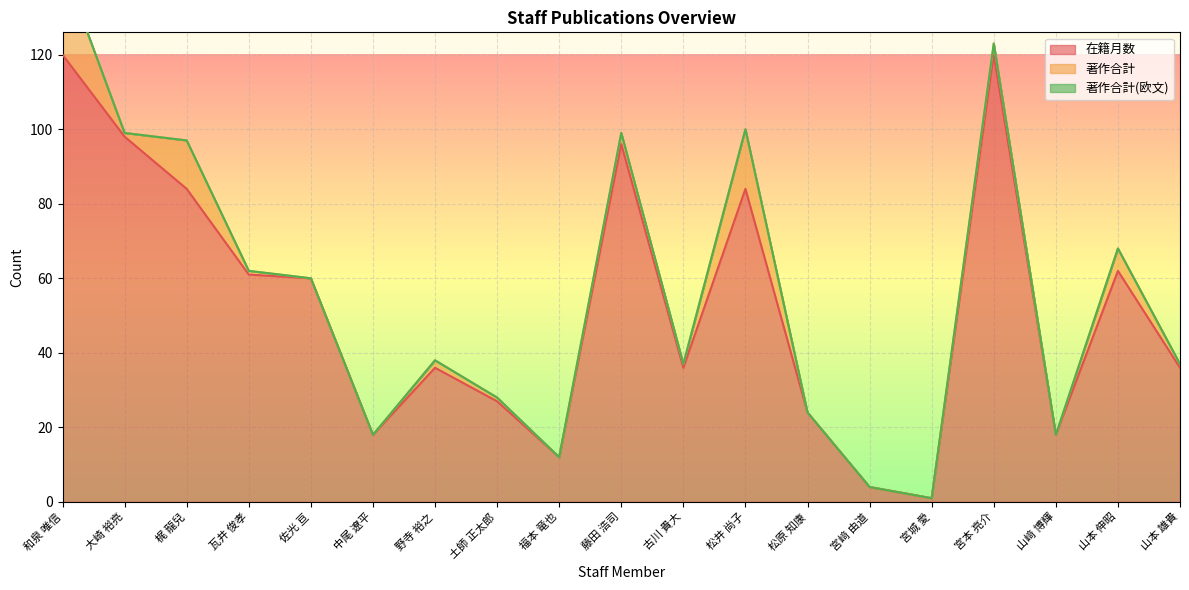

True or false: 著作合計(欧文) and 在籍月数 intersect in this chart.

False